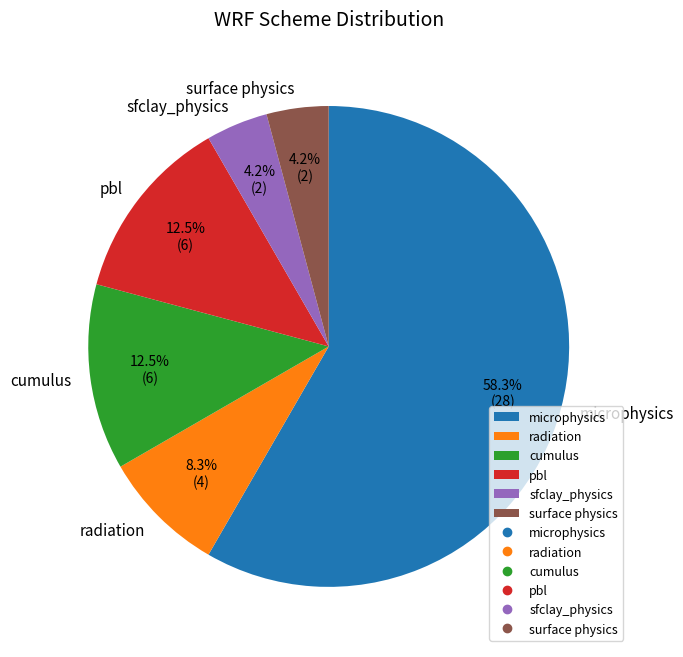

What percentage is the microphysics slice, to the nearest percent?

58%